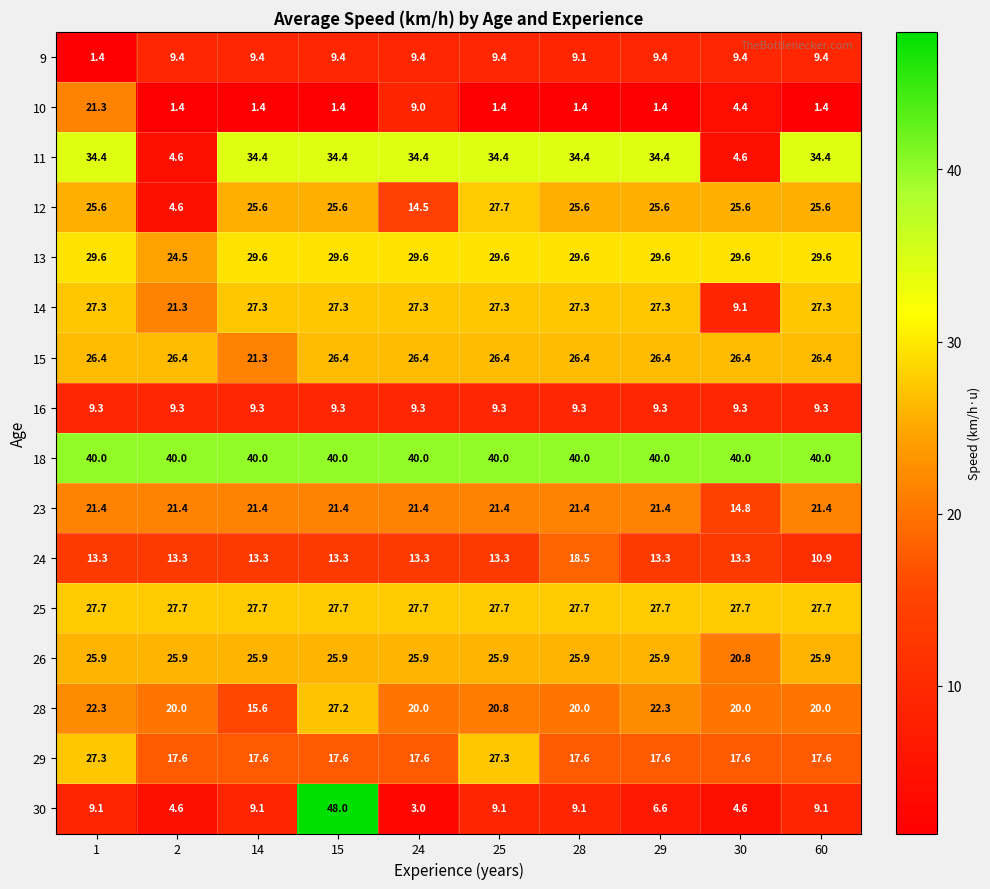

Is it true that 14 equals 27.3 at 1?

True